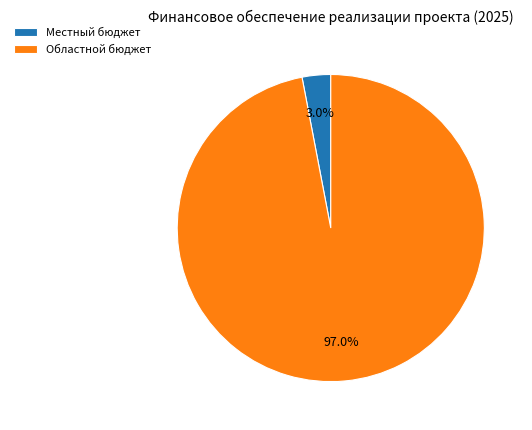

Count the number of slices in the pie.

2